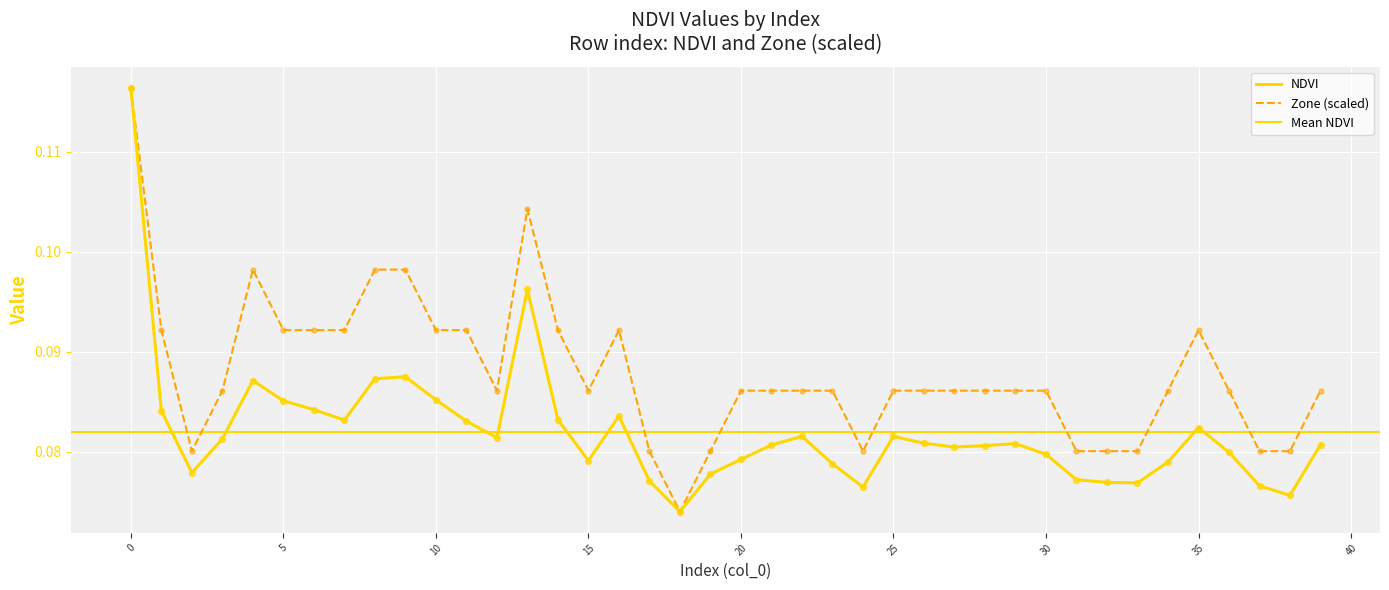

Is the value of Zone at 31 greater than the value of NDVI at 28?

No